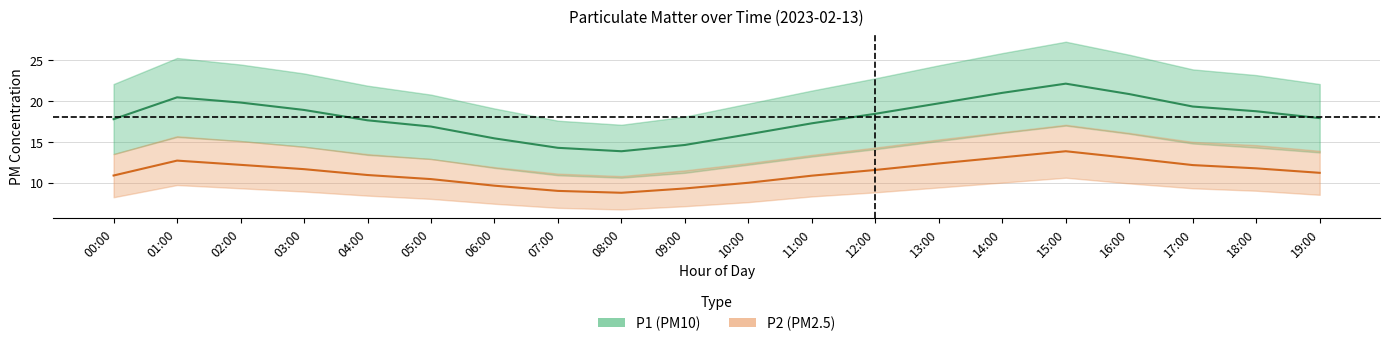

Reading right to left, transcribe all the data shown in this chart.

P1: 19:00=17.9	18:00=18.8	17:00=19.3	16:00=20.9	15:00=22.1	14:00=21.0	13:00=19.7	12:00=18.4	11:00=17.3	10:00=15.9	09:00=14.6	08:00=13.8	07:00=14.3	06:00=15.4	05:00=16.9	04:00=17.6	03:00=18.9	02:00=19.8	01:00=20.5	00:00=17.8
P1_upper: 19:00=22.1	18:00=23.2	17:00=23.9	16:00=25.7	15:00=27.3	14:00=25.9	13:00=24.4	12:00=22.8	11:00=21.3	10:00=19.7	09:00=18.1	08:00=17.1	07:00=17.6	06:00=19.1	05:00=20.8	04:00=21.9	03:00=23.4	02:00=24.5	01:00=25.3	00:00=22.1
P1_lower: 19:00=13.7	18:00=14.3	17:00=14.8	16:00=16.0	15:00=17.0	14:00=16.1	13:00=15.1	12:00=14.1	11:00=13.2	10:00=12.2	09:00=11.2	08:00=10.6	07:00=10.9	06:00=11.8	05:00=12.9	04:00=13.4	03:00=14.4	02:00=15.1	01:00=15.6	00:00=13.5
P2: 19:00=11.2	18:00=11.8	17:00=12.2	16:00=13.0	15:00=13.8	14:00=13.1	13:00=12.3	12:00=11.6	11:00=10.8	10:00=10.0	09:00=9.3	08:00=8.8	07:00=9.0	06:00=9.6	05:00=10.4	04:00=10.9	03:00=11.7	02:00=12.2	01:00=12.7	00:00=10.9
P2_upper: 19:00=13.9	18:00=14.6	17:00=15.0	16:00=16.1	15:00=17.1	14:00=16.2	13:00=15.3	12:00=14.3	11:00=13.4	10:00=12.4	09:00=11.5	08:00=10.8	07:00=11.1	06:00=11.9	05:00=12.9	04:00=13.5	03:00=14.4	02:00=15.1	01:00=15.7	00:00=13.5
P2_lower: 19:00=8.5	18:00=9.0	17:00=9.3	16:00=9.9	15:00=10.6	14:00=10.0	13:00=9.4	12:00=8.8	11:00=8.3	10:00=7.6	09:00=7.1	08:00=6.7	07:00=6.9	06:00=7.4	05:00=8.0	04:00=8.4	03:00=8.9	02:00=9.3	01:00=9.7	00:00=8.2